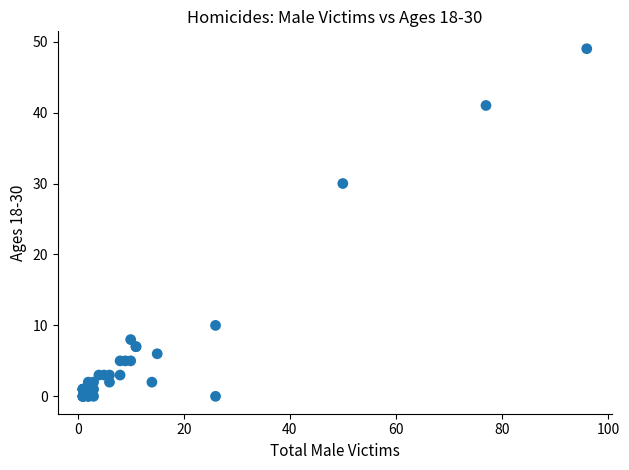

What Y value in the scatter plot is closest to 24?

30